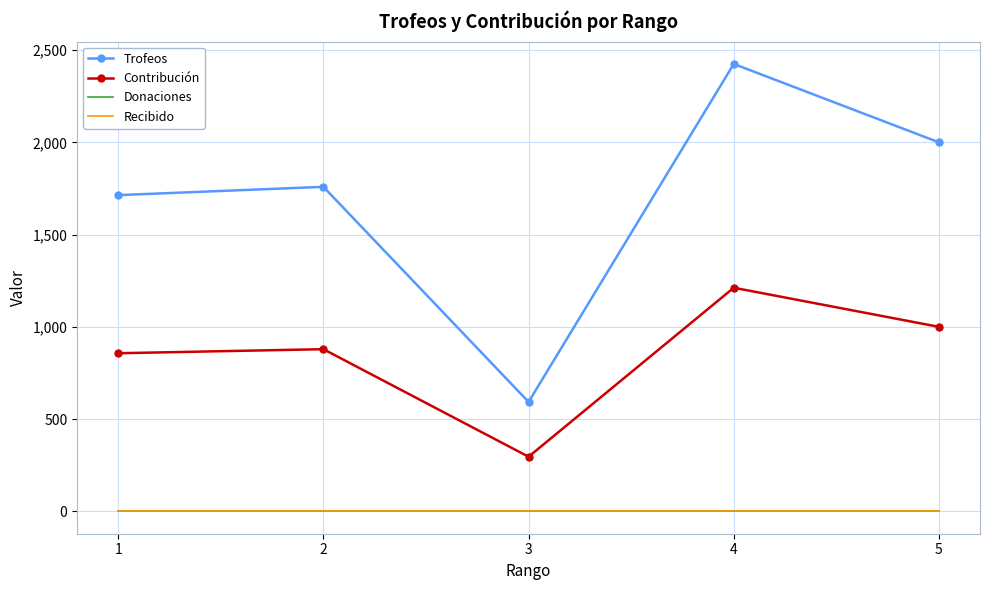

Reading left to right, list all the values displayed in this chart.

Trofeos: 1714	1759	593	2425	2000
Contribución: 857	879	296	1212	1000
Donaciones: 0	0	0	0	0
Recibido: 0	0	0	0	0